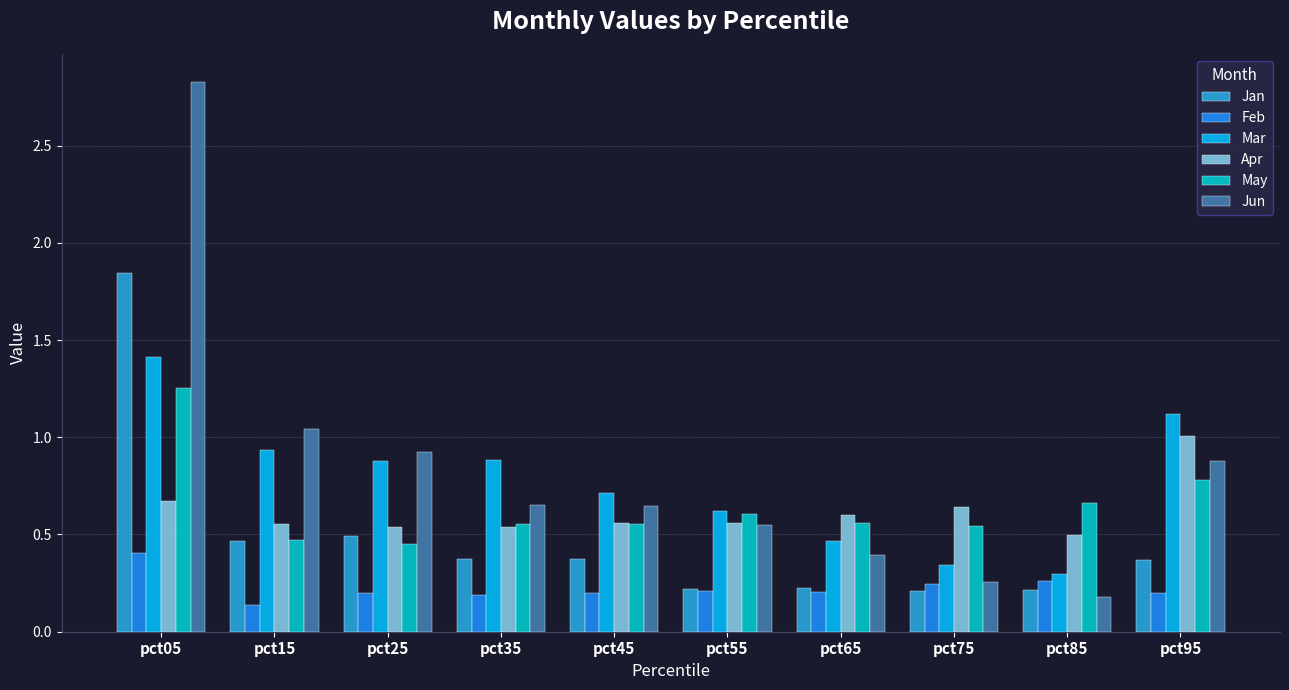

List the series in order of their peak value, highest first.

Jun, Jan, Mar, May, Apr, Feb